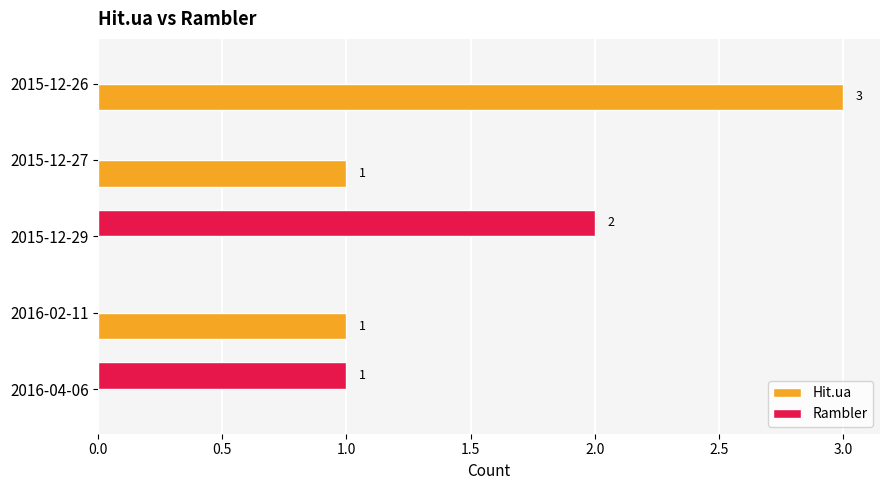

The value of Hit.ua at 2015-12-29 is 0. True or false?

True